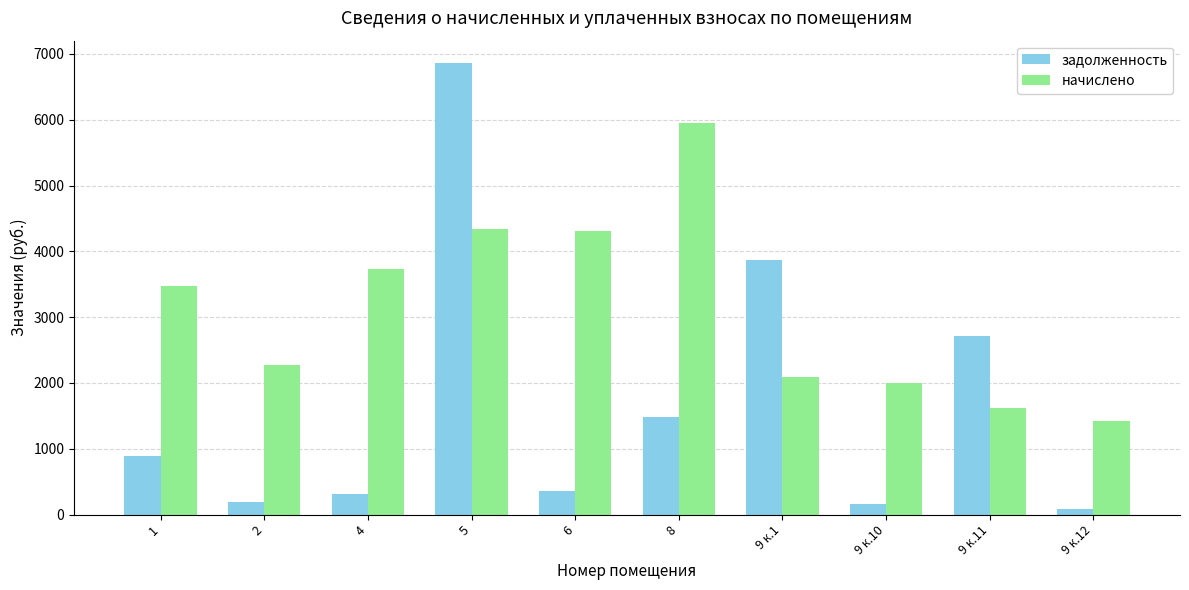

Read the начислено value at 4.

3734.3